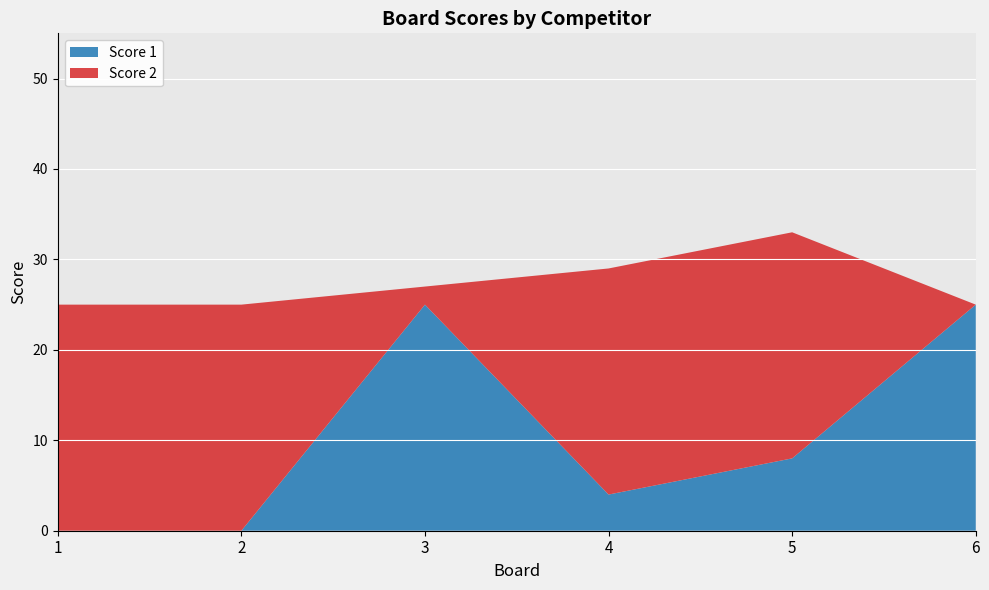

Reading right to left, extract all data points from this chart.

Score 1: 25	8	4	25	0	0
Score 2: 0	25	25	2	25	25